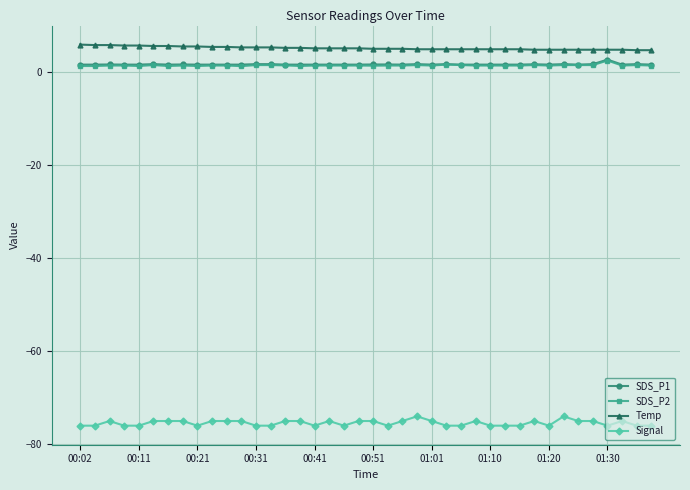

What is the maximum value for Signal?

-74.0